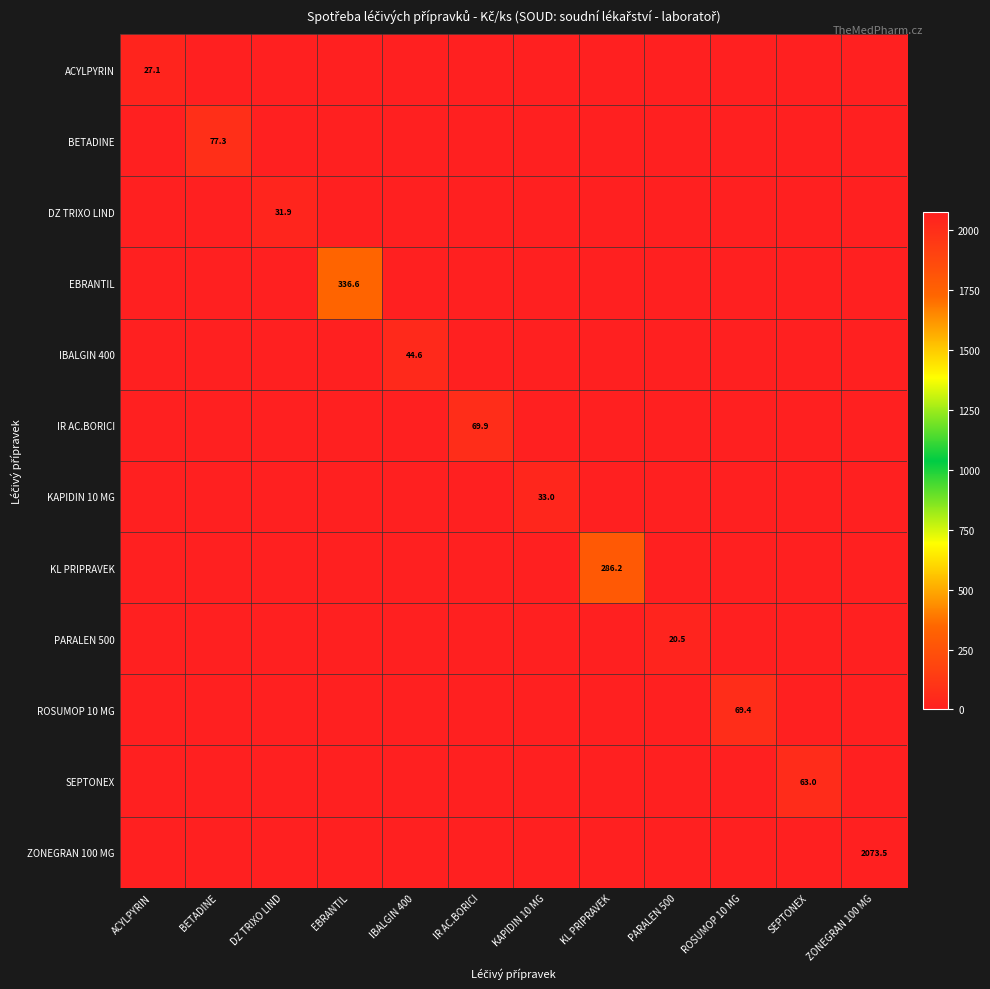

List the labels in order of SEPTONEX value, smallest first.

ACYLPYRIN, BETADINE, DZ TRIXO LIND, EBRANTIL, IBALGIN 400, IR AC.BORICI, KAPIDIN 10 MG, KL PRIPRAVEK, PARALEN 500, ROSUMOP 10 MG, ZONEGRAN 100 MG, SEPTONEX